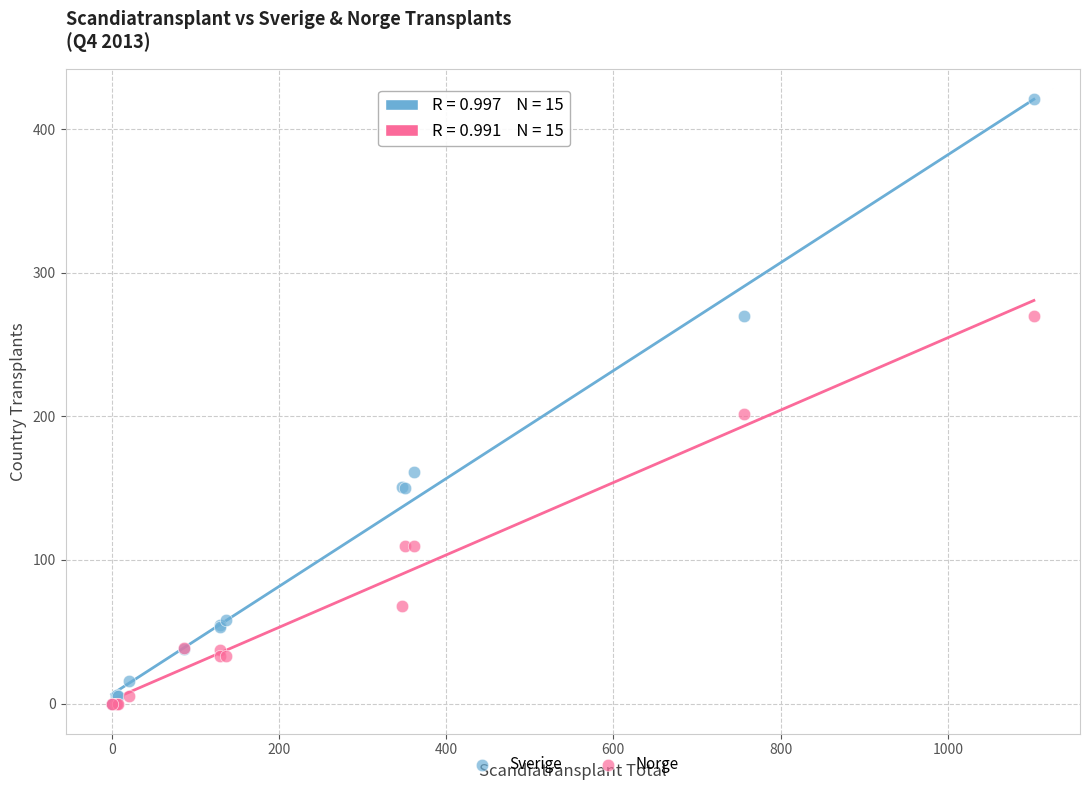

Which series has the largest Y range (max minus min)?

Sverige